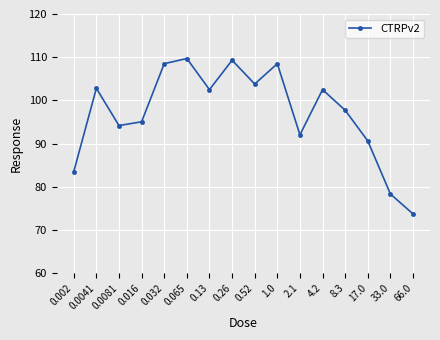

Approximately how many times larger is the value at 0.26 compared to 4.2?

1.1